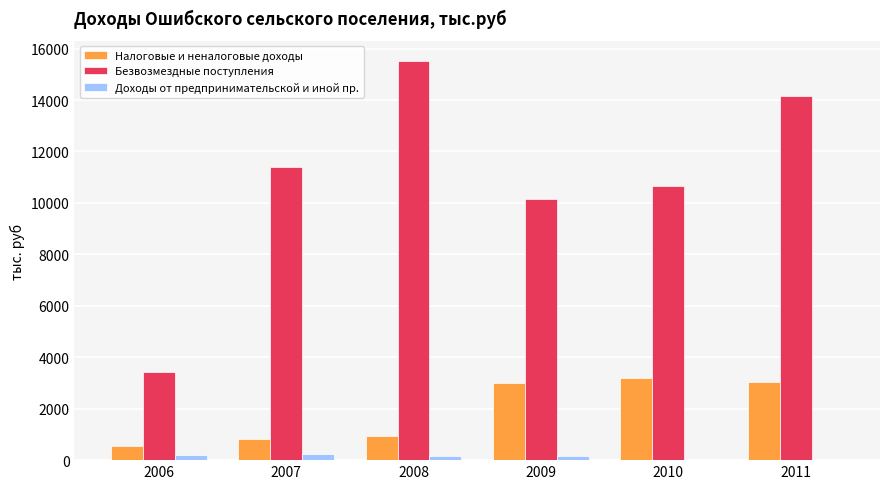

What is the difference between the Налоговые и неналоговые доходы values at 2009 and 2011?

19.8